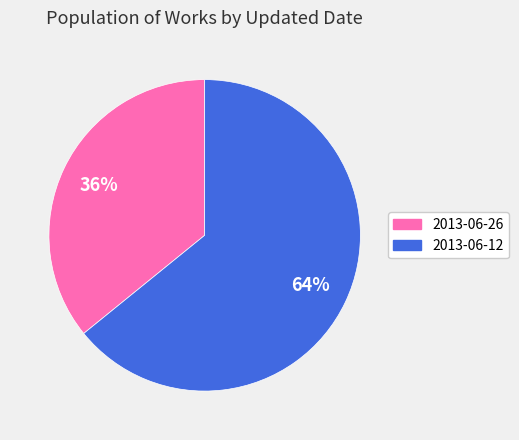

The 2013-06-12 slice represents 64% of the pie. True or false?

True